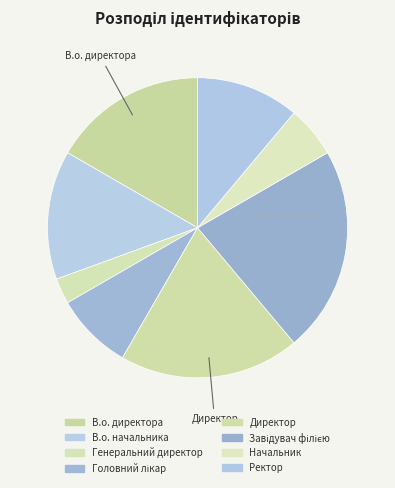

The Головний лікар slice represents 17% of the pie. True or false?

False